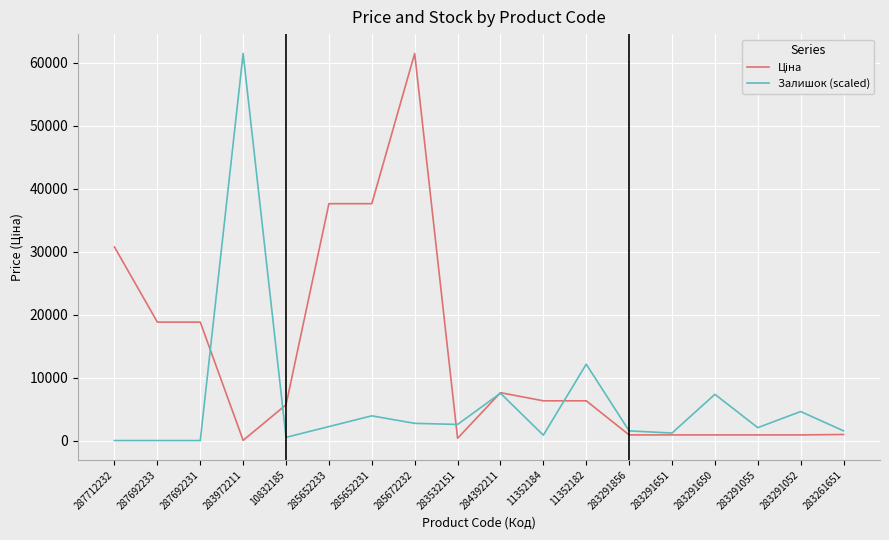

What is the greatest value displayed?

61434.3